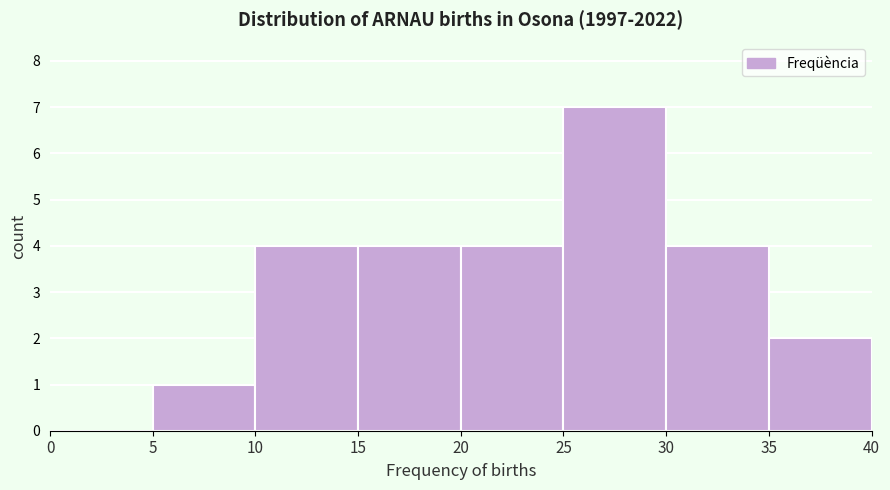

Reading left to right, transcribe this chart: for each bar, give the range it covers on the x-axis and its height. The values are not printed on the chart, so give them approximately, as read against the axis.

0 to 5: 0
5 to 10: 1
10 to 15: 4
15 to 20: 4
20 to 25: 4
25 to 30: 7
30 to 35: 4
35 to 40: 2